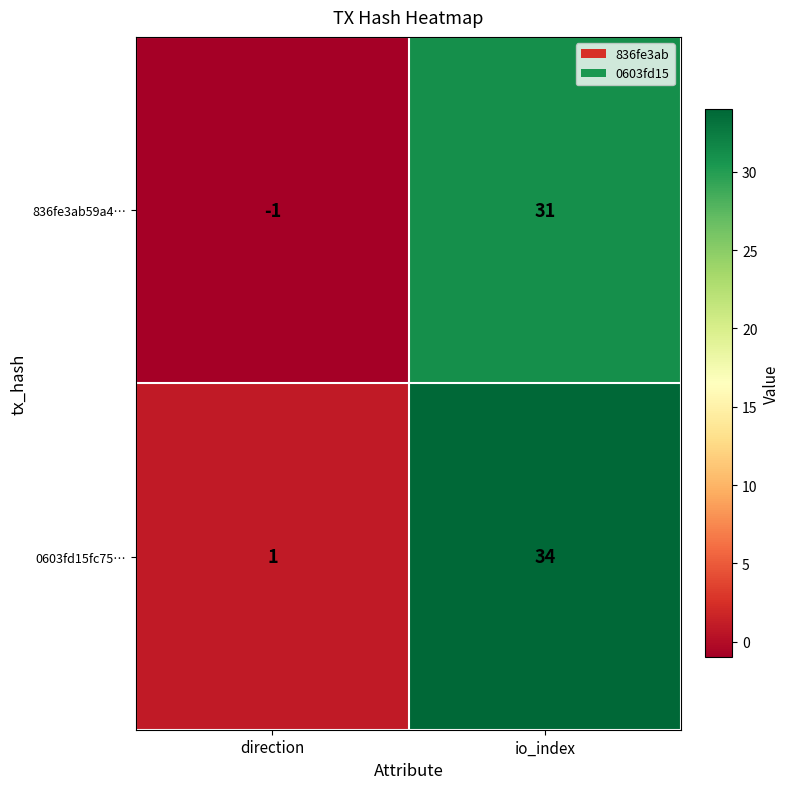

What is the maximum value shown in the chart?

34